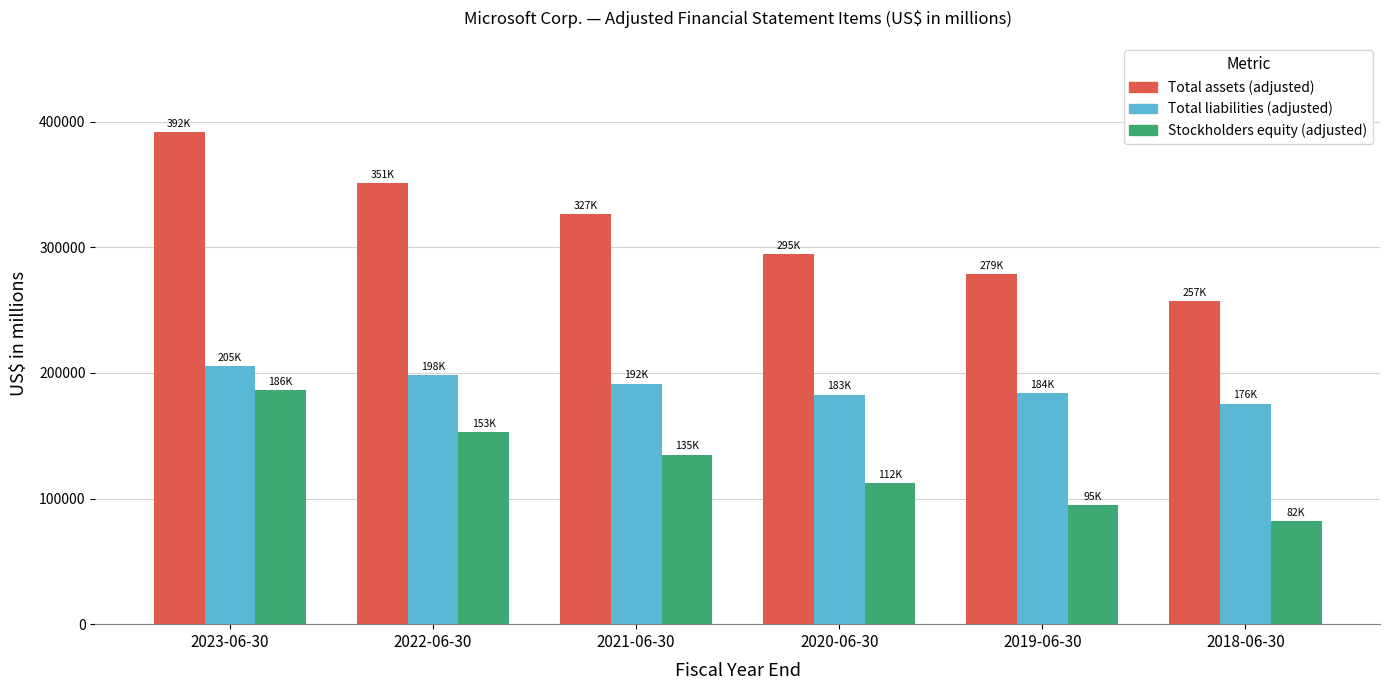

Rank the categories by Stockholders equity (adjusted) value from highest to lowest.

2023-06-30, 2022-06-30, 2021-06-30, 2020-06-30, 2019-06-30, 2018-06-30